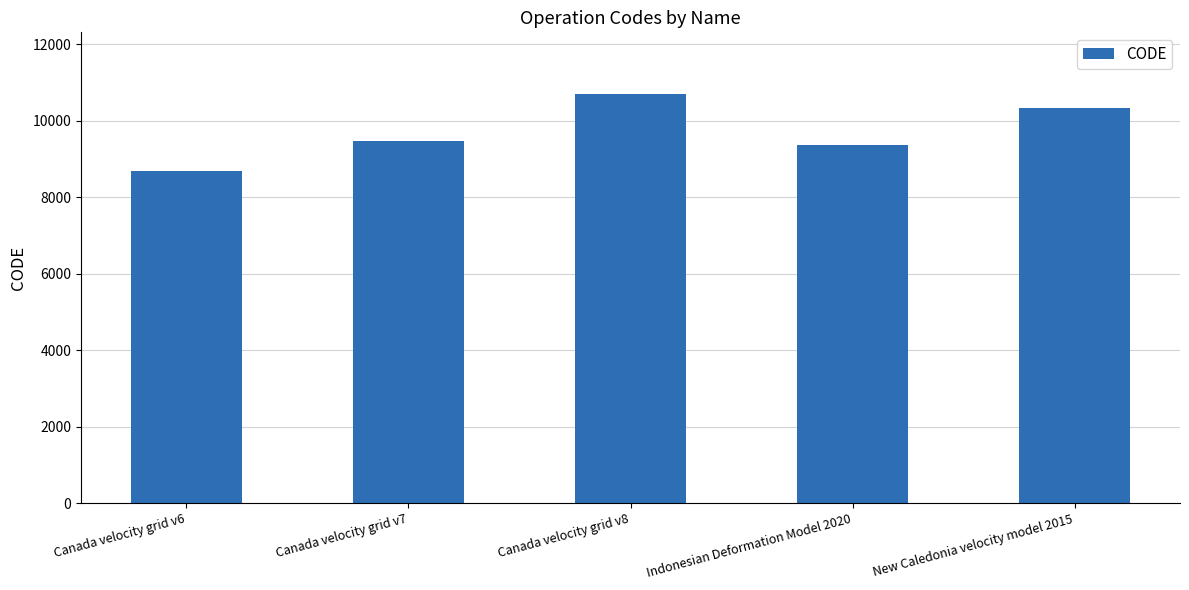

What is the value of the 2nd bar from the left?

9483